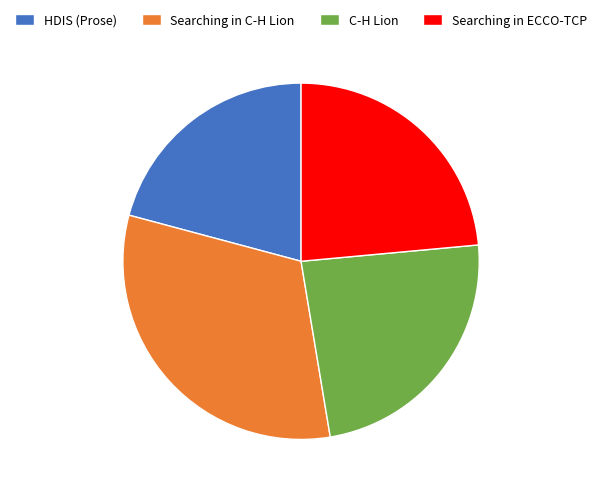

The C-H Lion slice represents 24% of the pie. True or false?

True